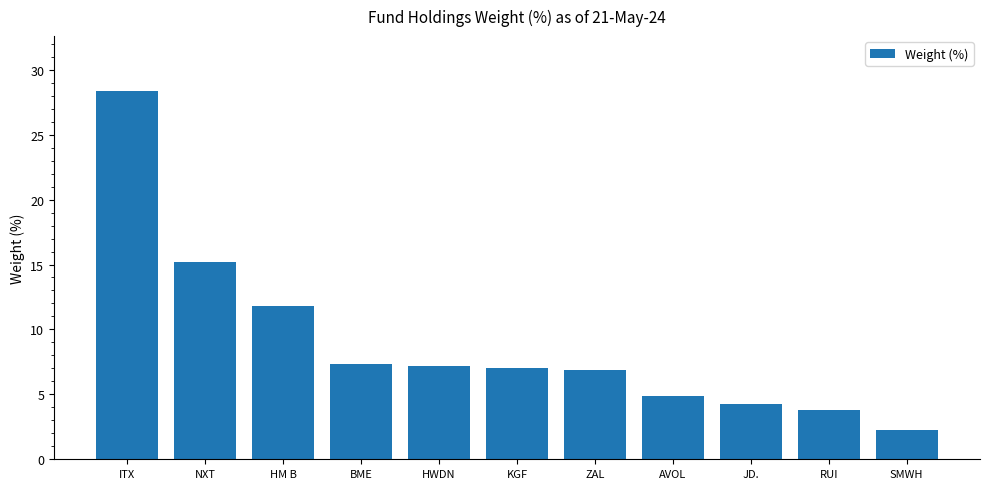

At which category does the chart reach its minimum across all series?

SMWH